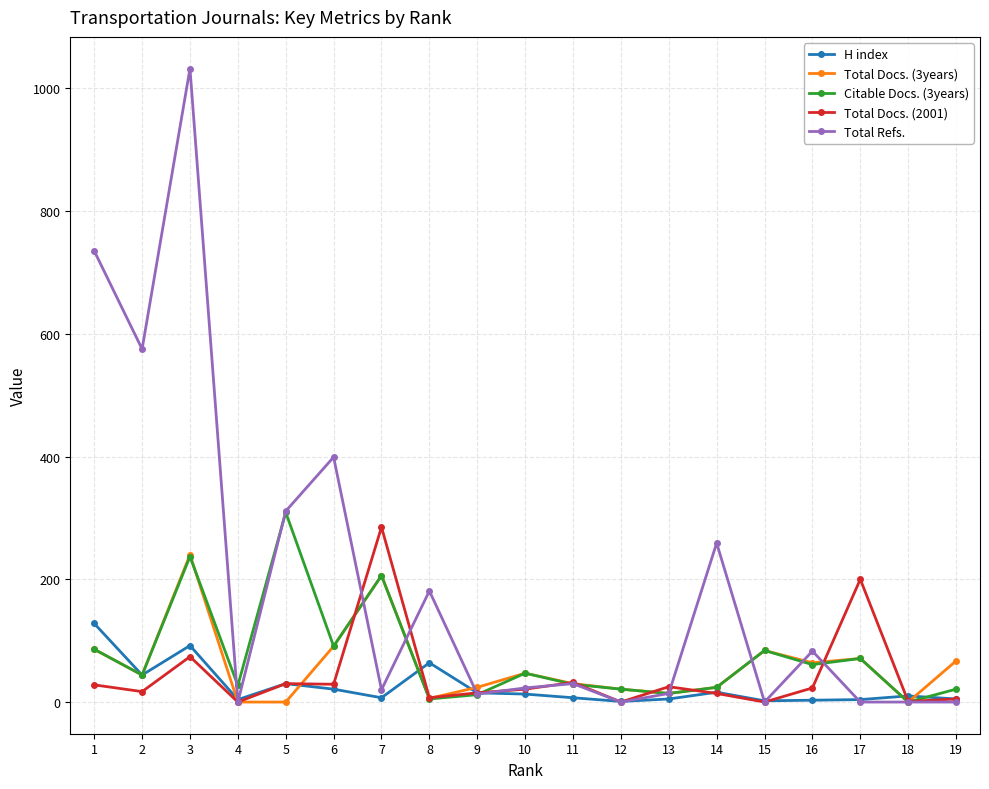

True or false: H index has more than 2 interior local peaks.

True